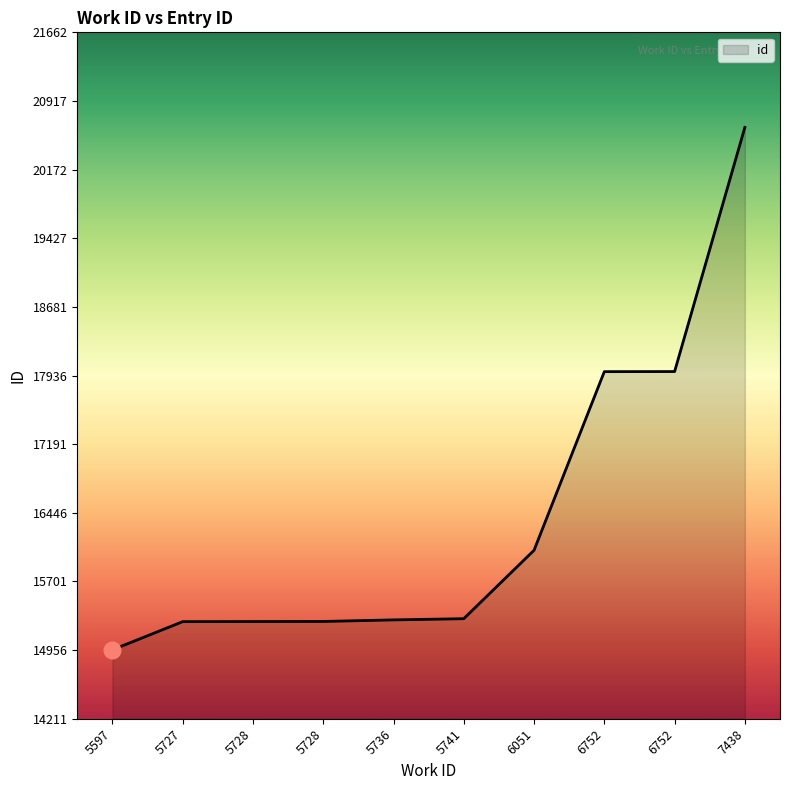

What is the difference between the values at 6752 and 5728?

2714